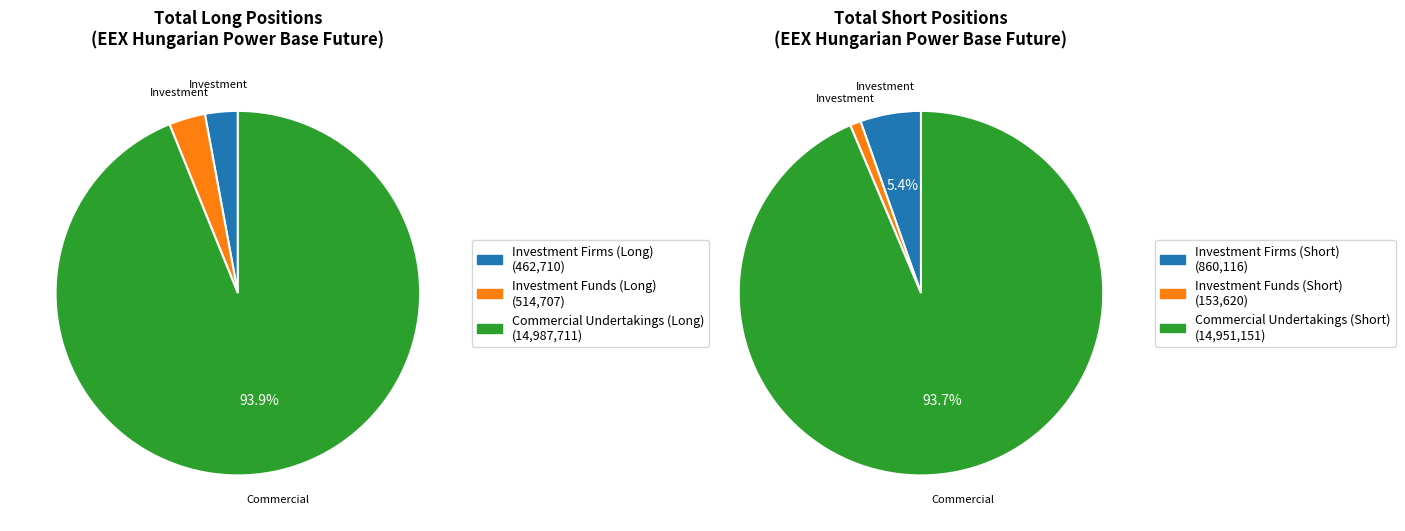

To the nearest percent, what percentage of the pie is Investment Funds?

3%